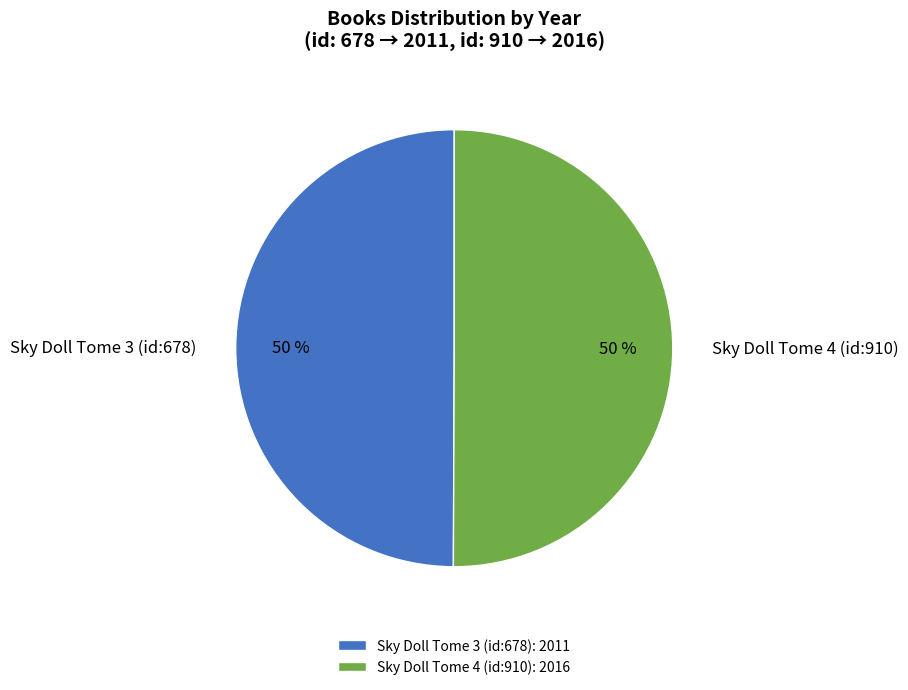

Do Sky Doll Tome 4 (id:910) and Sky Doll Tome 3 (id:678) together represent more than half of the pie?

Yes